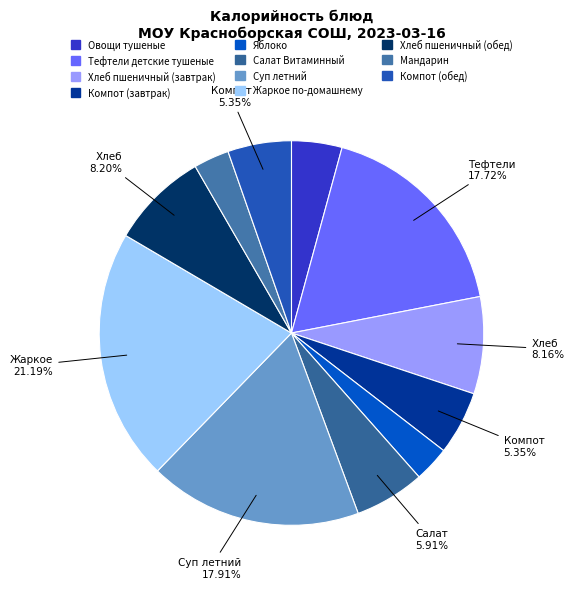

To the nearest percent, what is the combined percentage of Компот (обед) and Хлеб пшеничный (завтрак)?

14%